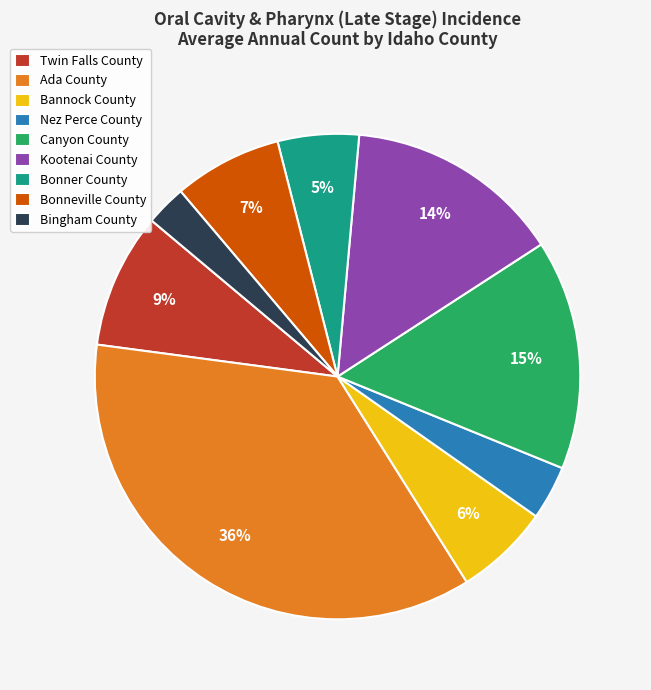

Is there a majority slice in this chart?

No